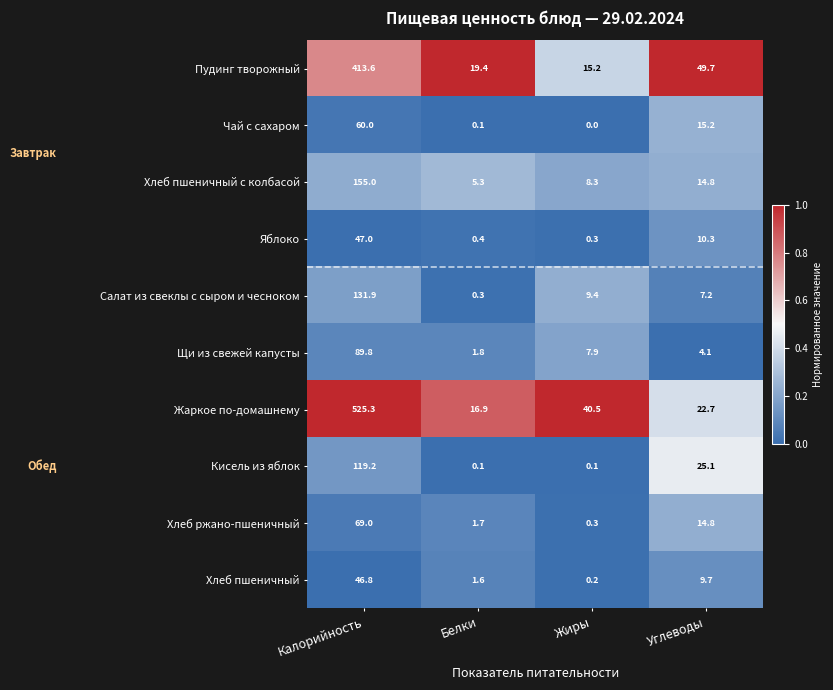

At how many categories does at least one series exceed 0?

4